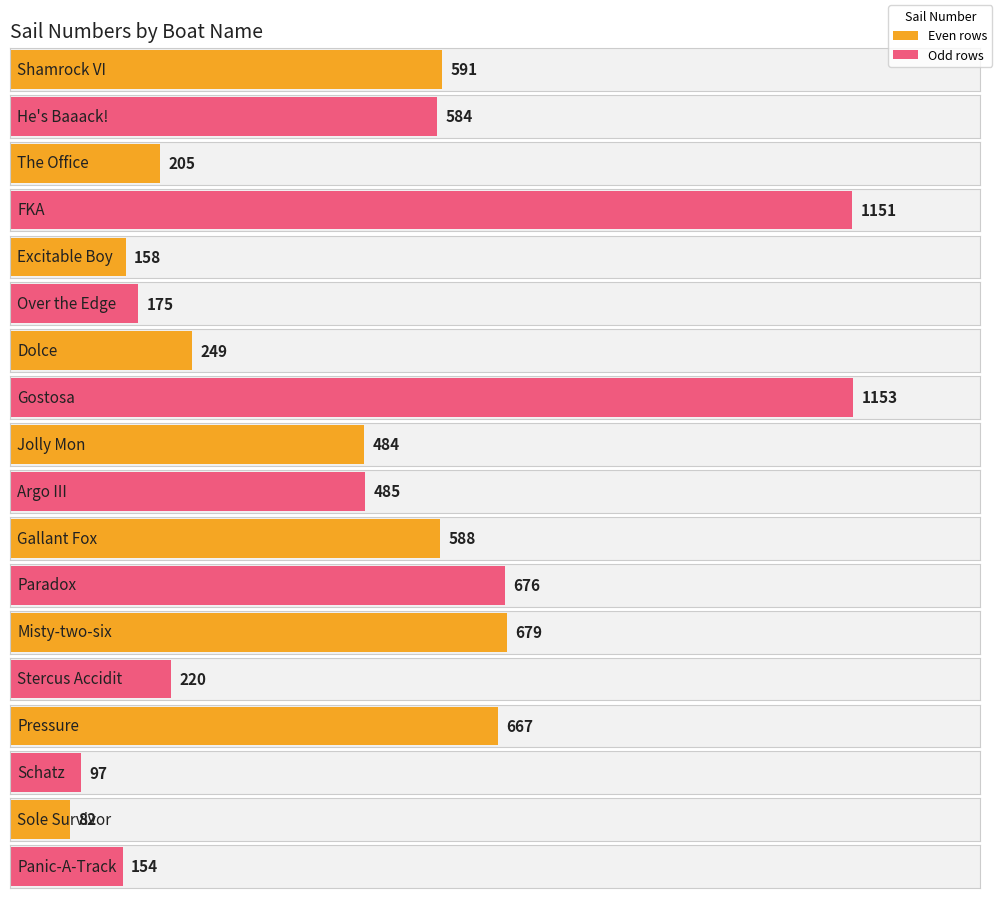

What is the label of the 9th bar from the right?

Argo III